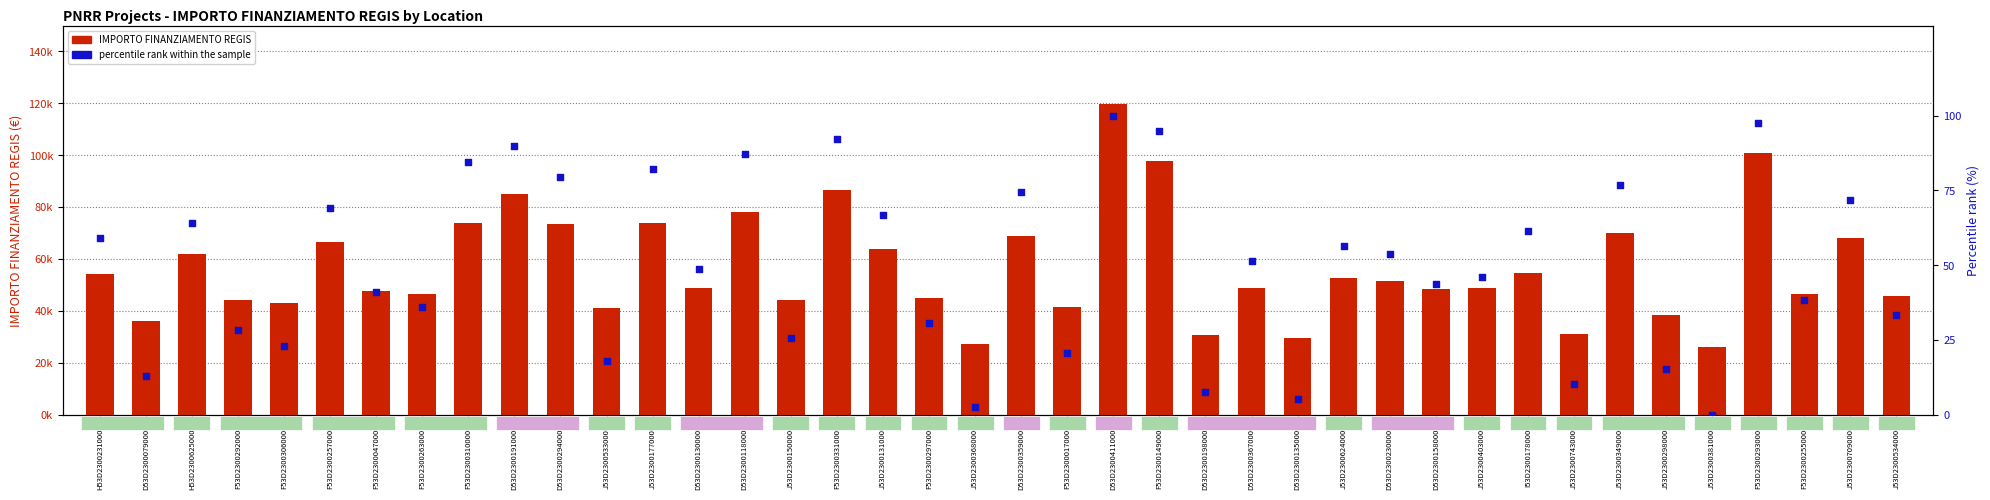

Which series reaches the minimum Y coordinate?

percentile rank within the sample